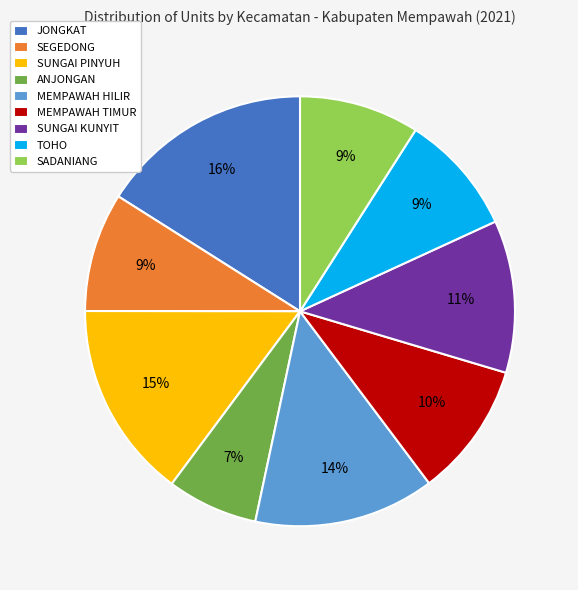

Approximately how many times larger is the value at JONGKAT compared to SUNGAI PINYUH?

1.1